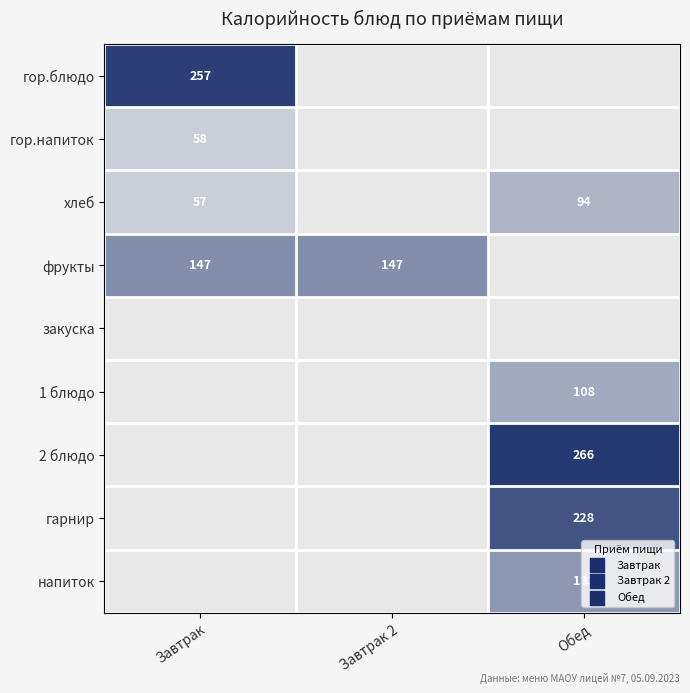

The 2 блюдо series shows 266 at Обед. True or false?

True